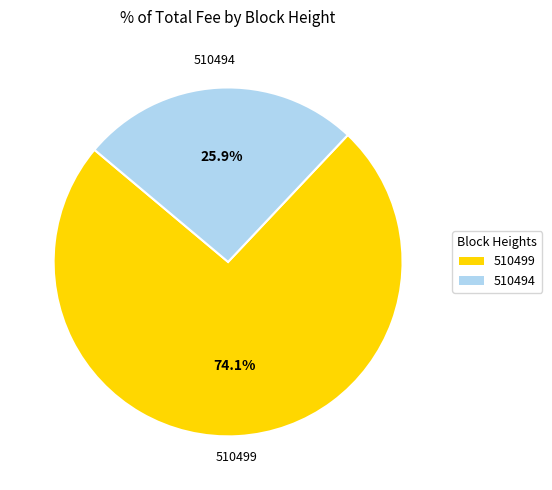

To the nearest percent, what is the average slice percentage?

50%